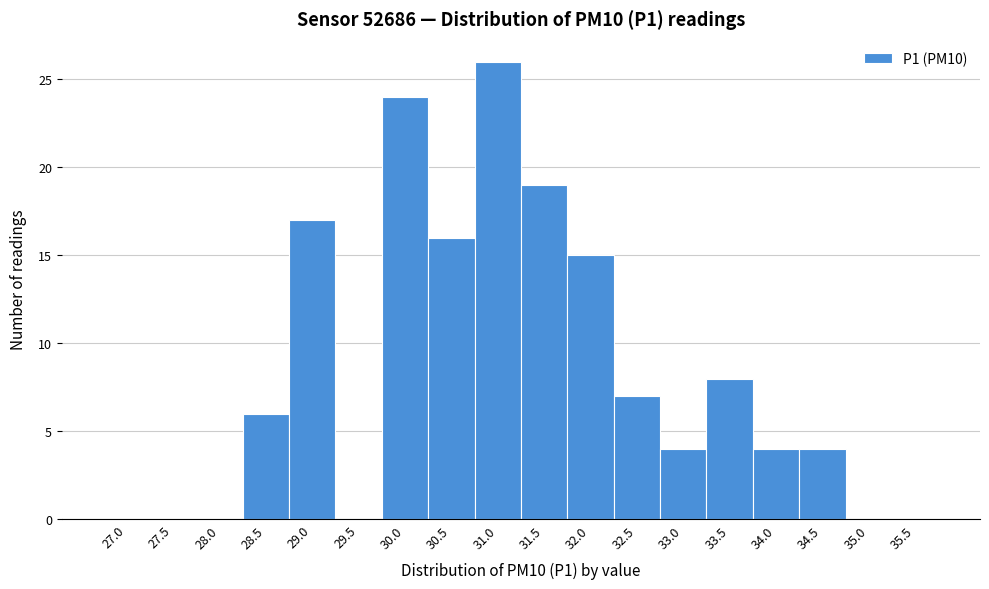

Reading right to left, transcribe all the data shown in this chart.

35.5=0	35.0=0	34.5=4	34.0=4	33.5=8	33.0=4	32.5=7	32.0=15	31.5=19	31.0=26	30.5=16	30.0=24	29.5=0	29.0=17	28.5=6	28.0=0	27.5=0	27.0=0